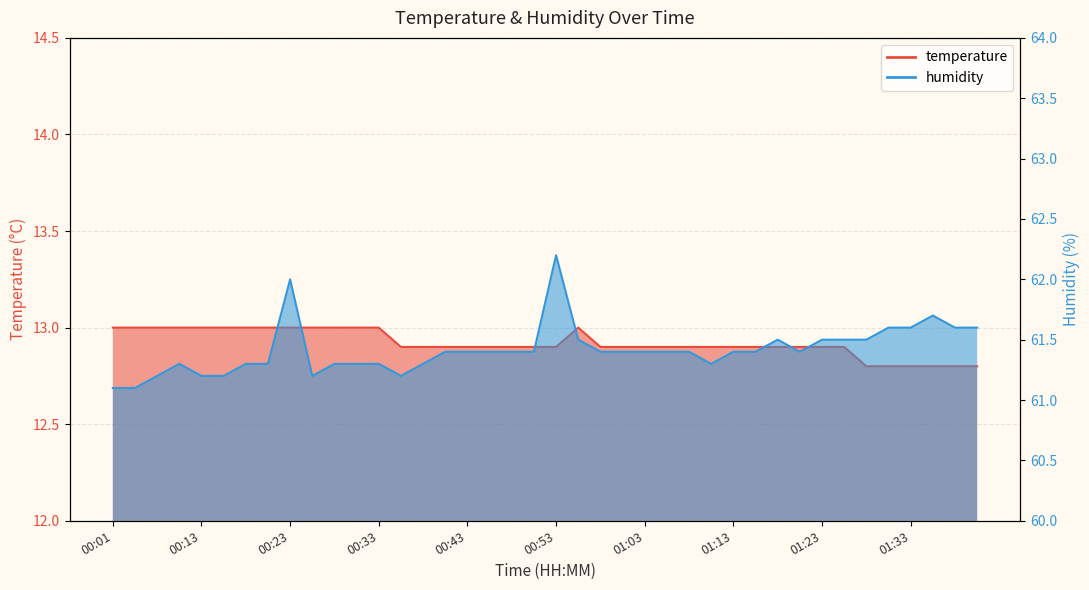

At 01:03, list the series in order from smallest to largest.

temperature, humidity